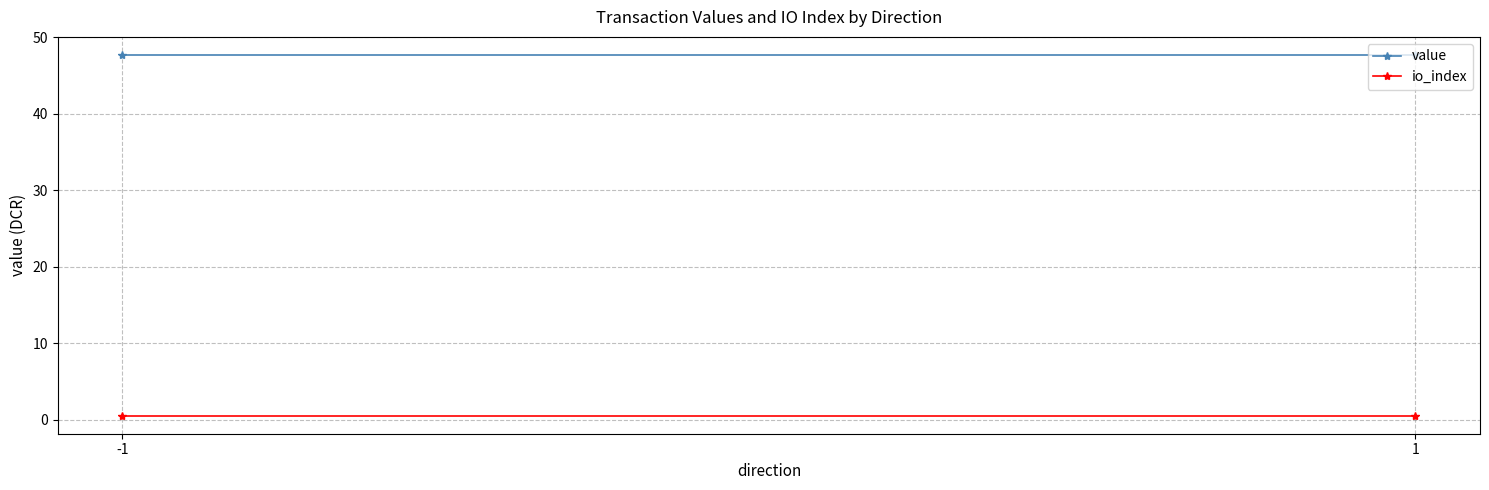

Reading left to right, list all the values displayed in this chart.

value: -1=47.7	1=47.7
io_index: -1=0.5	1=0.5